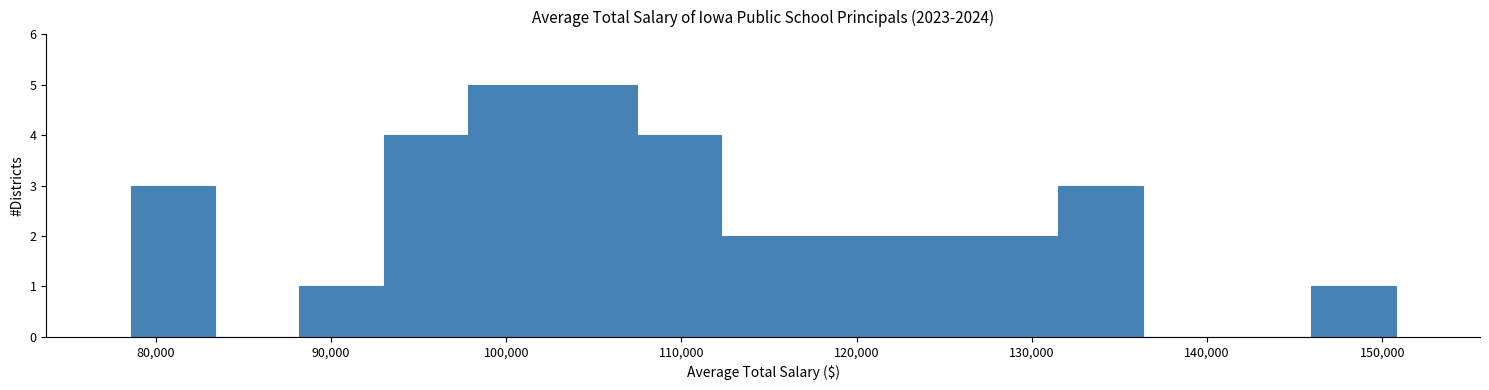

Reading left to right, transcribe this chart: for each bar, give the range it covers on the x-axis and its height. Neither the bar edges nor the heights are printed on the chart, so give them approximately, as read against the axes.

79000 to 83000: 3
83000 to 88000: 0
88000 to 93000: 1
93000 to 98000: 4
98000 to 103000: 5
103000 to 107000: 5
107000 to 112000: 4
112000 to 117000: 2
117000 to 122000: 2
122000 to 127000: 2
127000 to 132000: 2
132000 to 136000: 3
136000 to 141000: 0
141000 to 146000: 0
146000 to 151000: 1